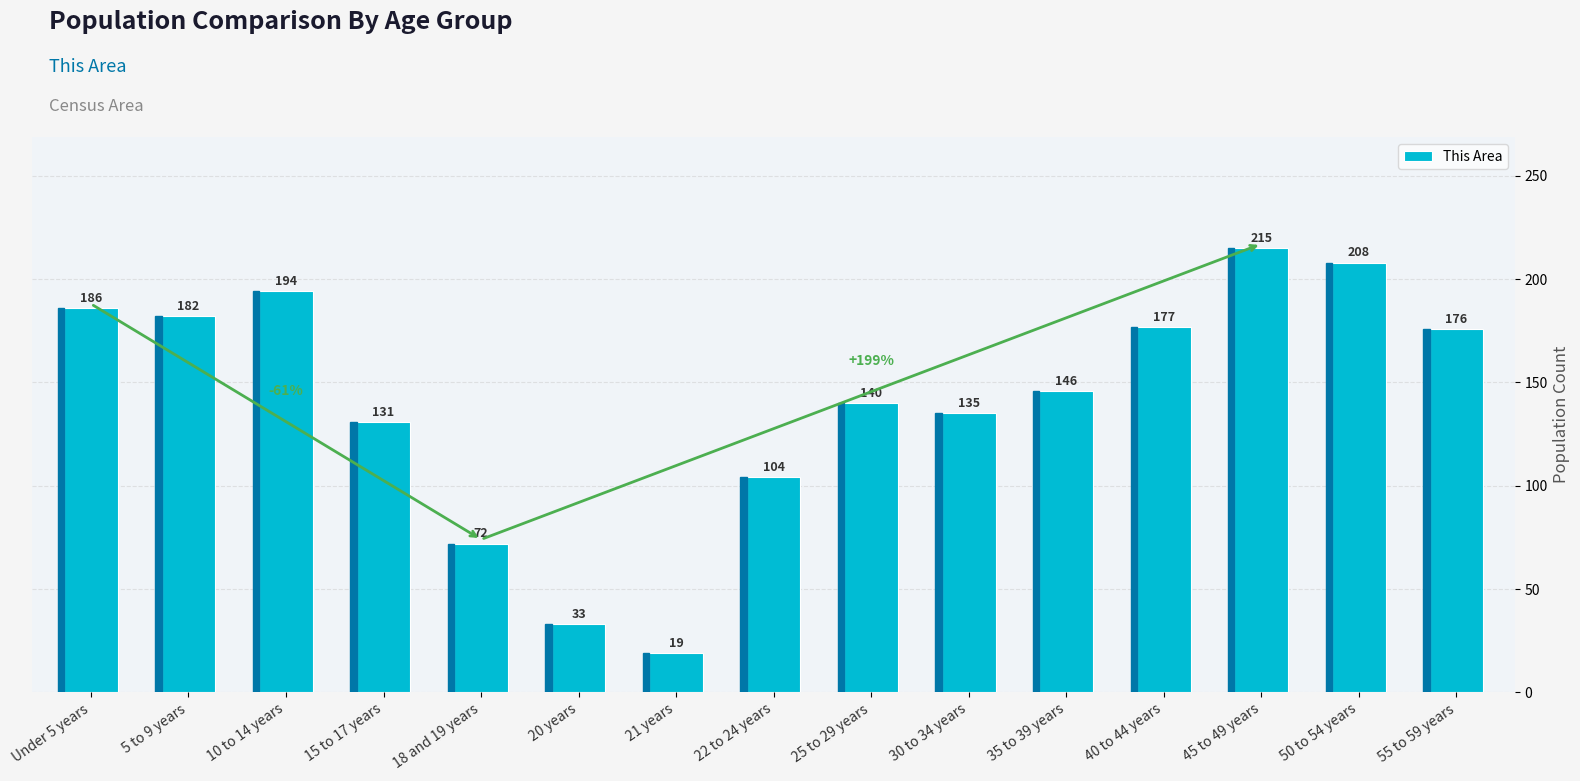

What is the change in value from 30 to 34 years to 45 to 49 years?

+80